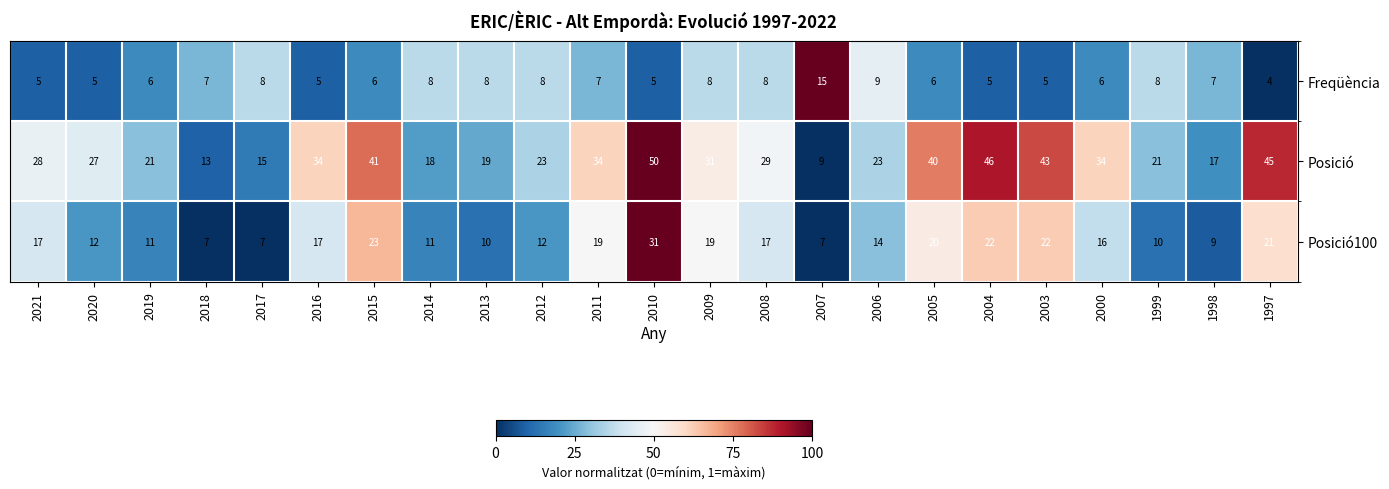

At which category does the chart reach its peak across all series?

2010